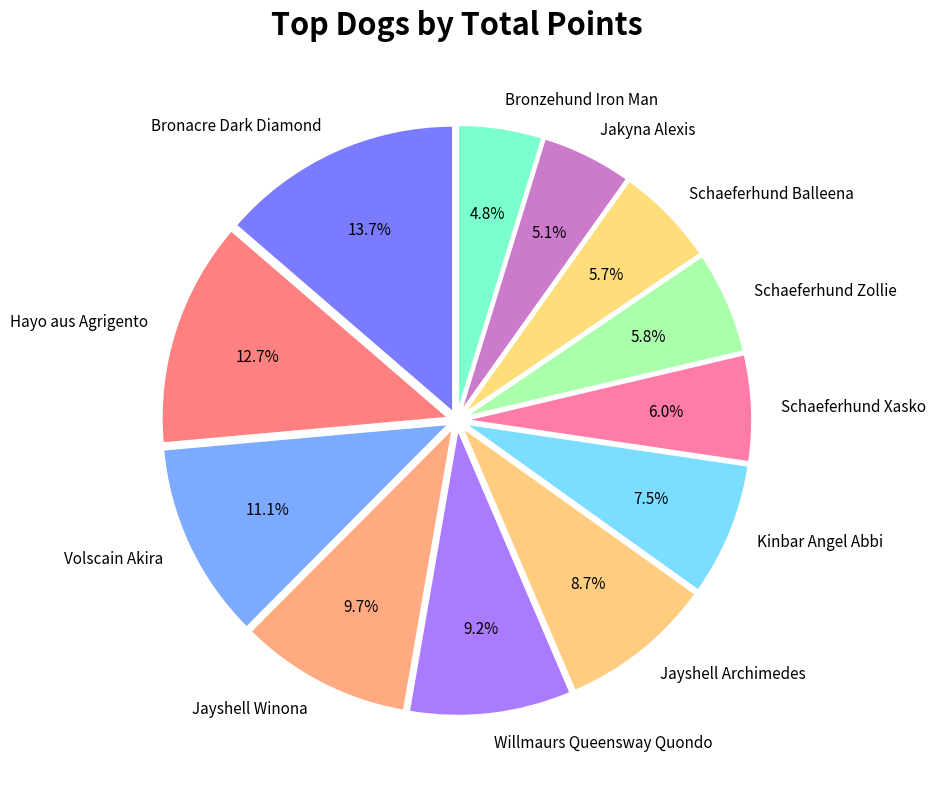

Between Hayo aus Agrigento and Willmaurs Queensway Quondo, which is larger?

Hayo aus Agrigento